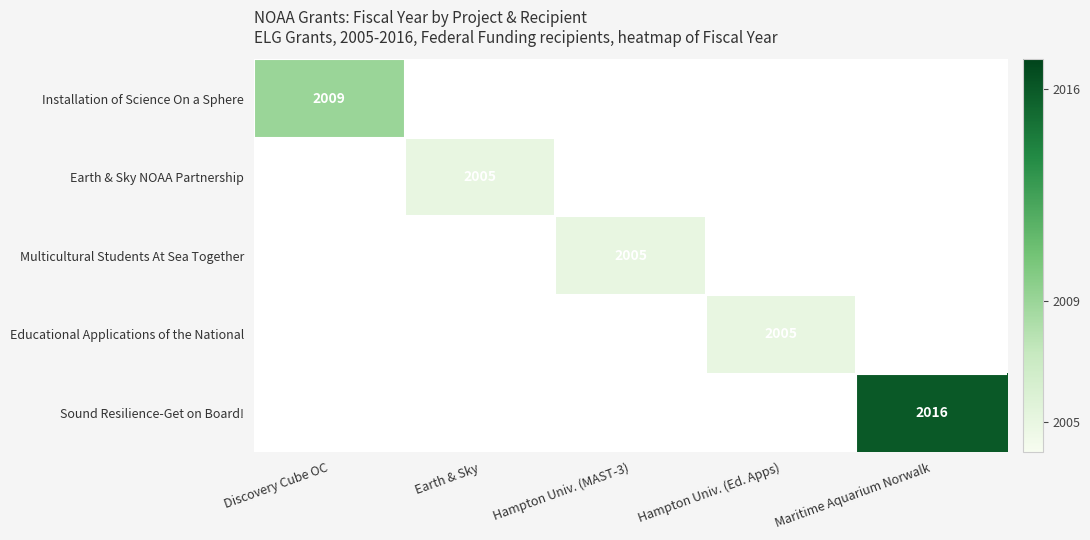

Is it true that Installation of Science On a Sphere equals 2009 at Discovery Cube OC?

True